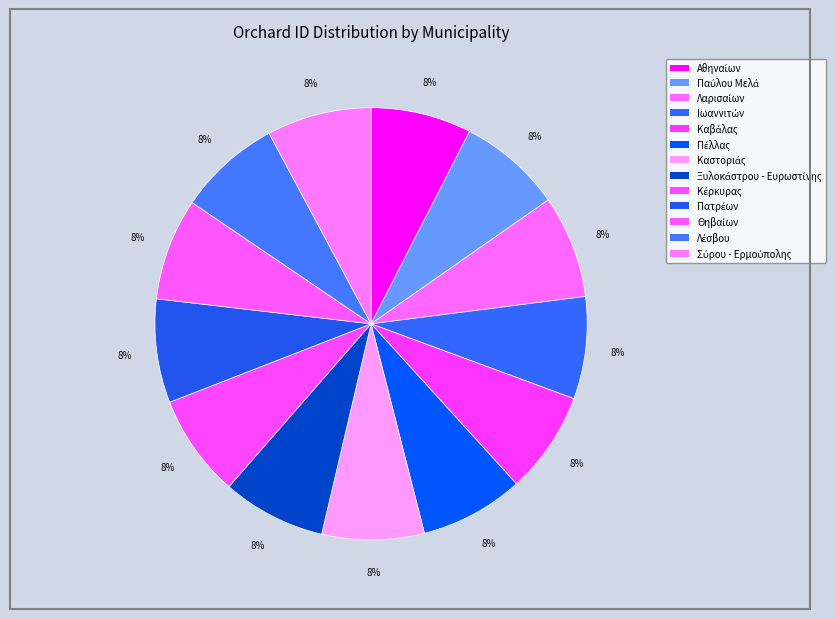

How many slices are in this pie chart?

13